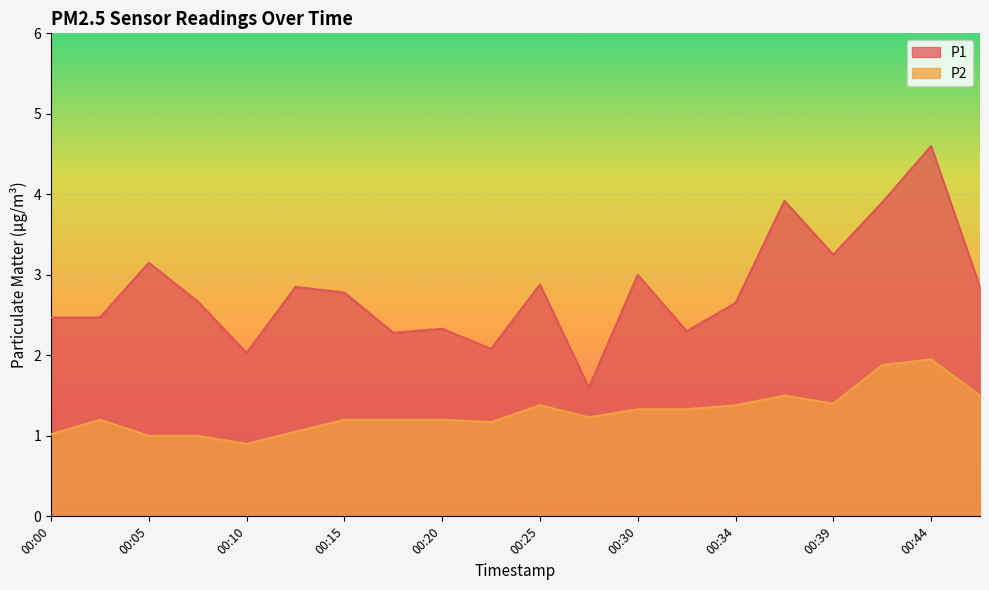

At which category does P1 reach its first local peak?

00:05